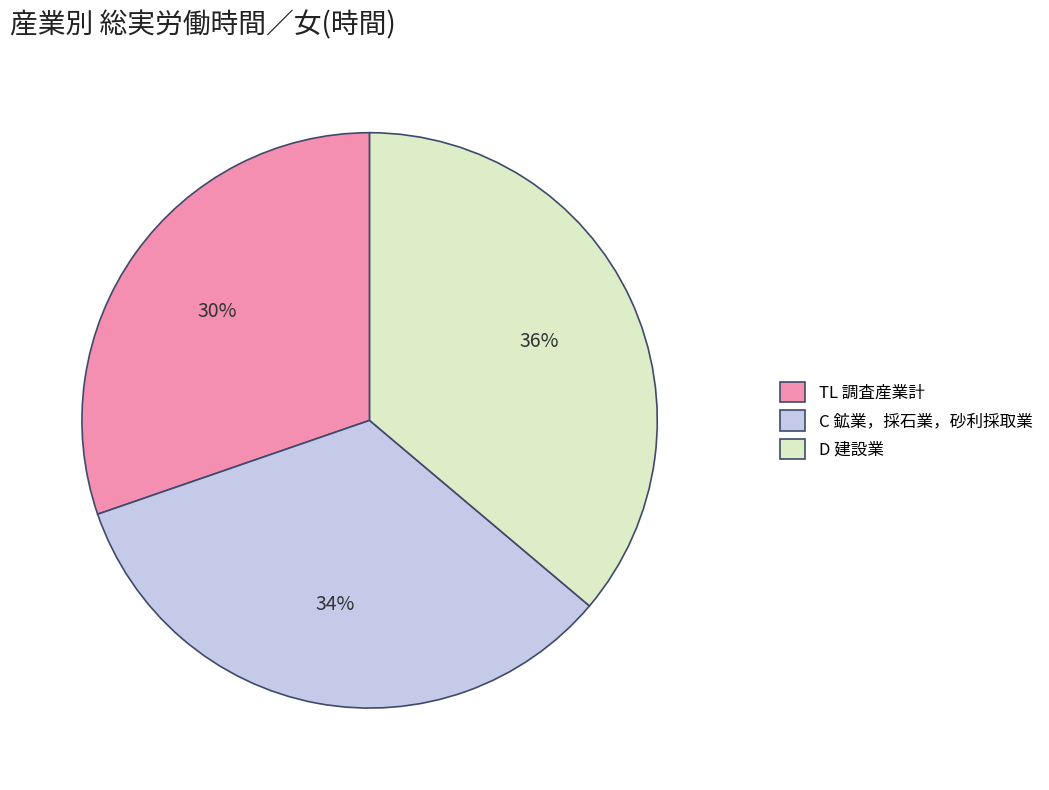

The TL 調査産業計 slice represents 30% of the pie. True or false?

True